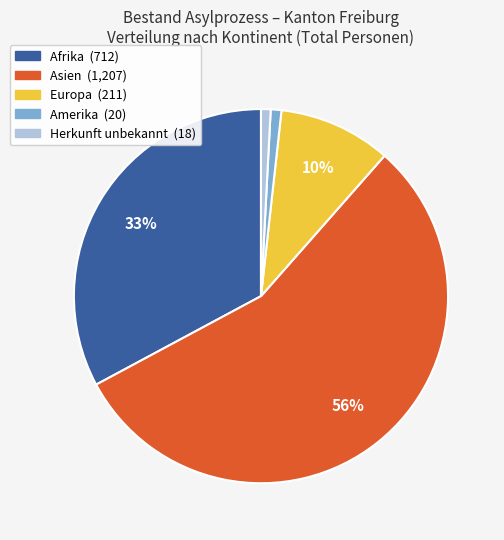

Between Amerika and Europa, which is larger?

Europa